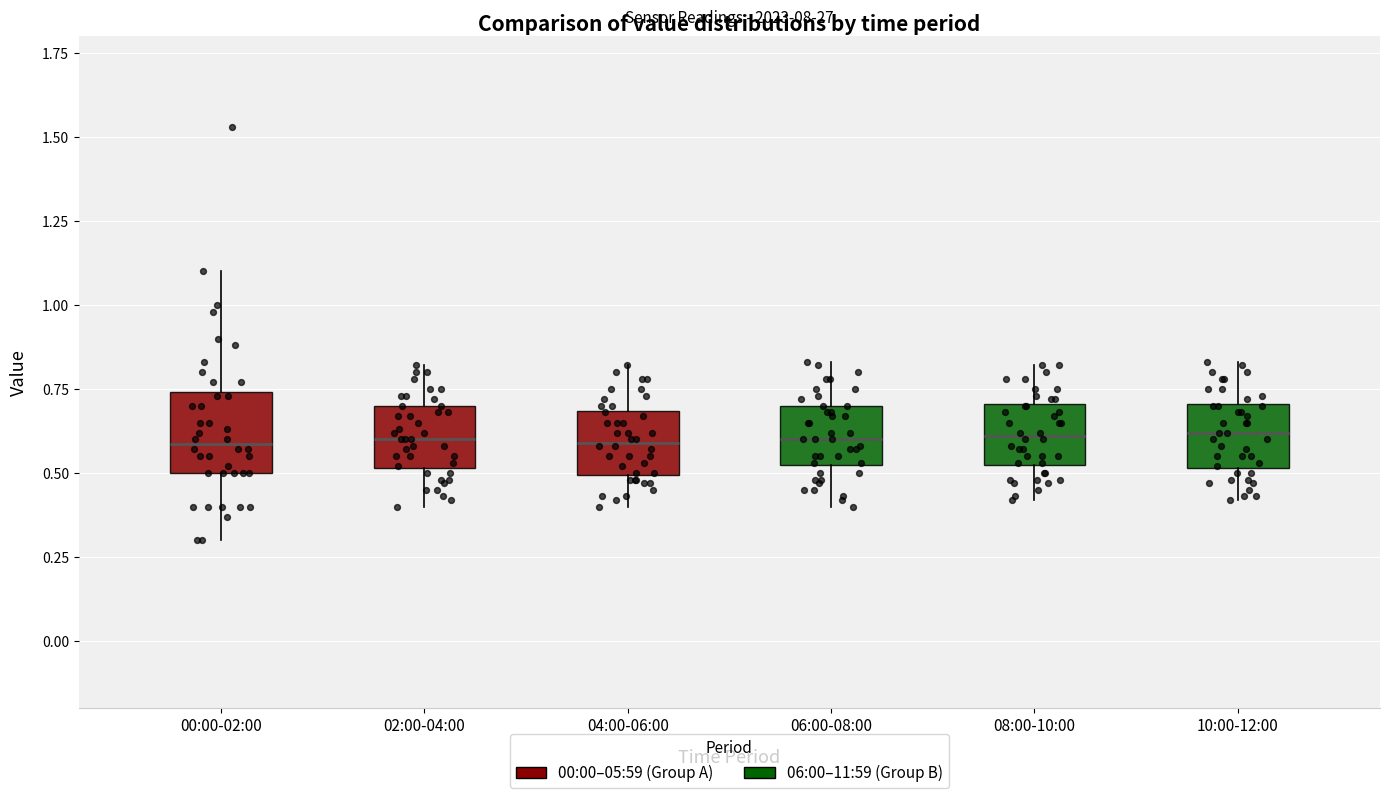

Reading left to right, transcribe this box plot: for each box, give where its median line is, the range the box spans, and where its two whiskers end, as read against the y-axis. The values are not printed on the chart, so give them approximately, as read against the axis.

00:00-02:00: median 0.60, box 0.50 to 0.75, whiskers 0.30 to 1.10
02:00-04:00: median 0.60, box 0.50 to 0.70, whiskers 0.40 to 0.80
04:00-06:00: median 0.60, box 0.50 to 0.70, whiskers 0.40 to 0.80
06:00-08:00: median 0.60, box 0.50 to 0.70, whiskers 0.40 to 0.85
08:00-10:00: median 0.60, box 0.50 to 0.70, whiskers 0.40 to 0.80
10:00-12:00: median 0.60, box 0.50 to 0.70, whiskers 0.40 to 0.85